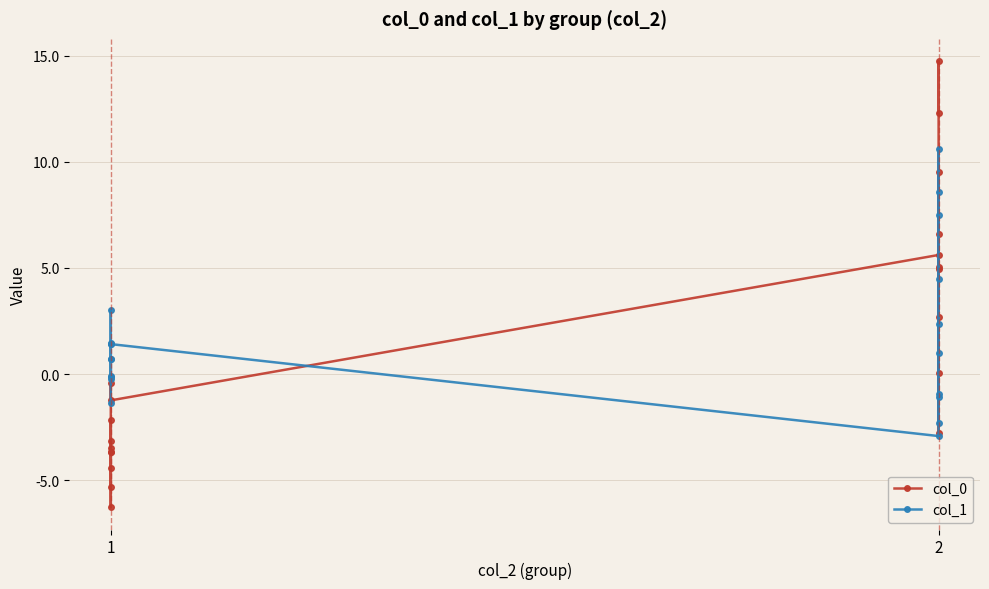

What is the average value of the col_1 series?

1.7